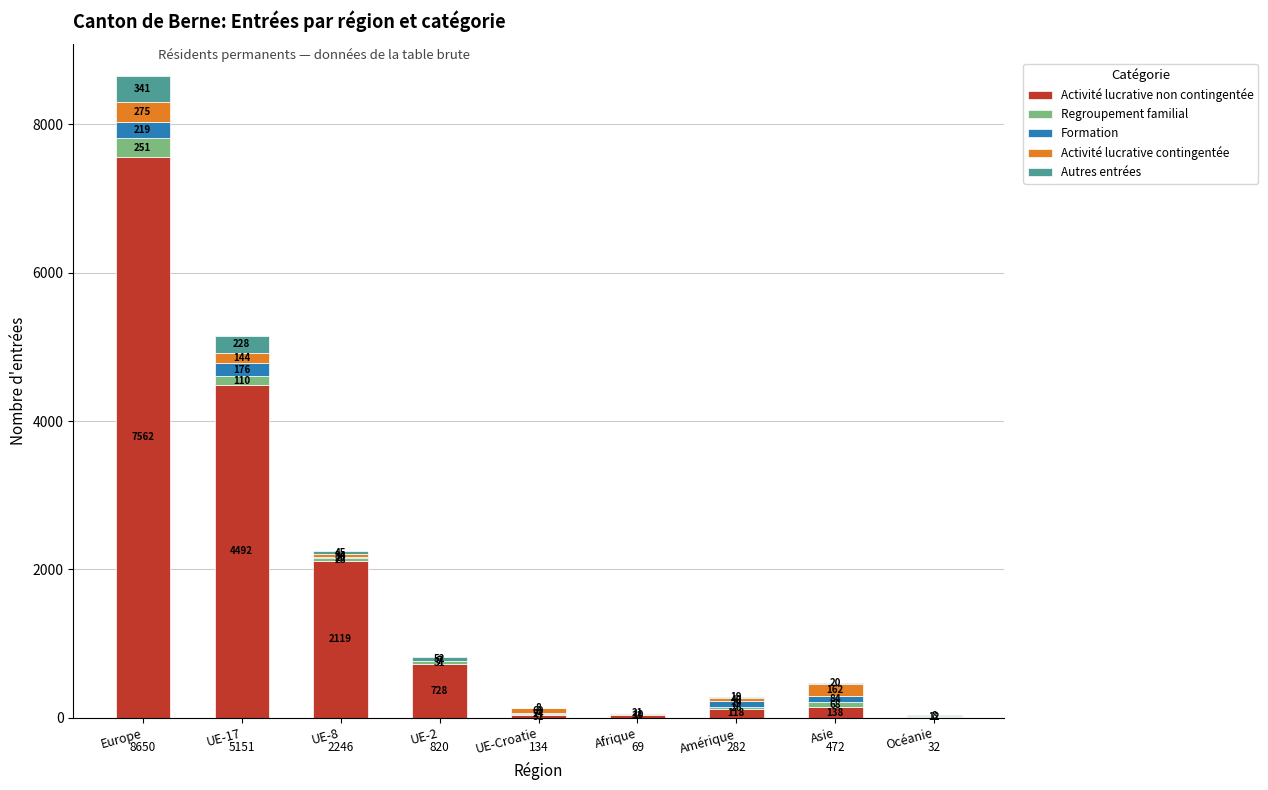

Does the chart contain stacked bars?

Yes